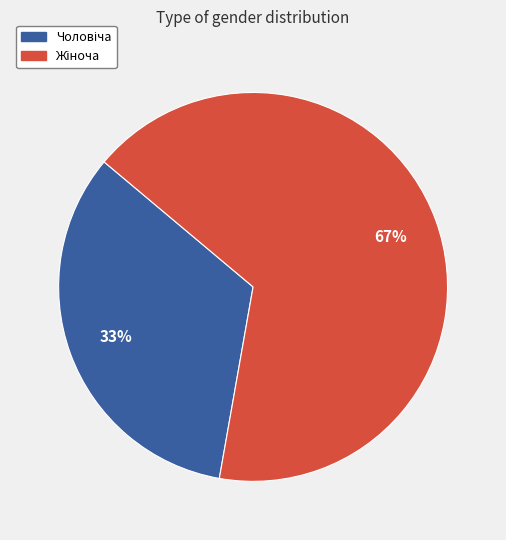

Is there any slice that represents more than half of the pie?

Yes